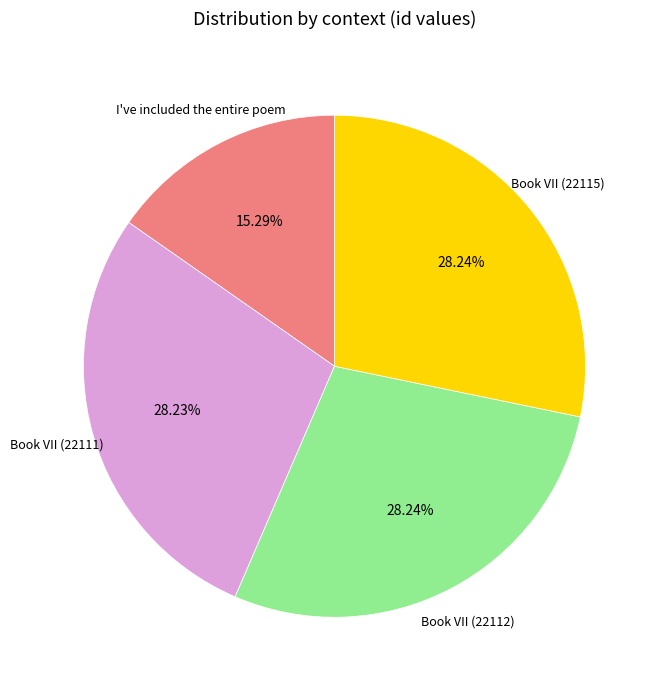

How many slices are in this pie chart?

4